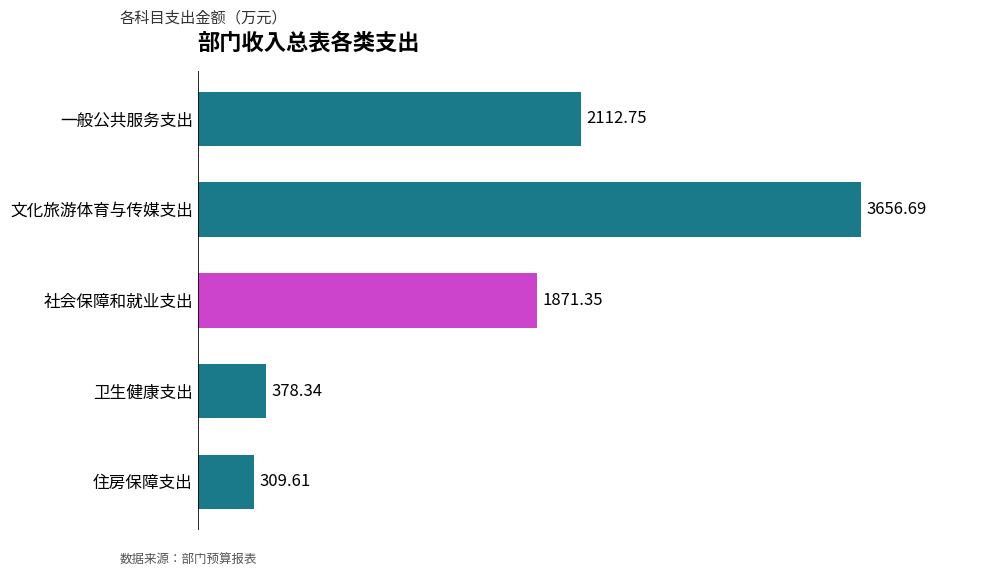

What is the label of the 1st bar from the bottom?

住房保障支出